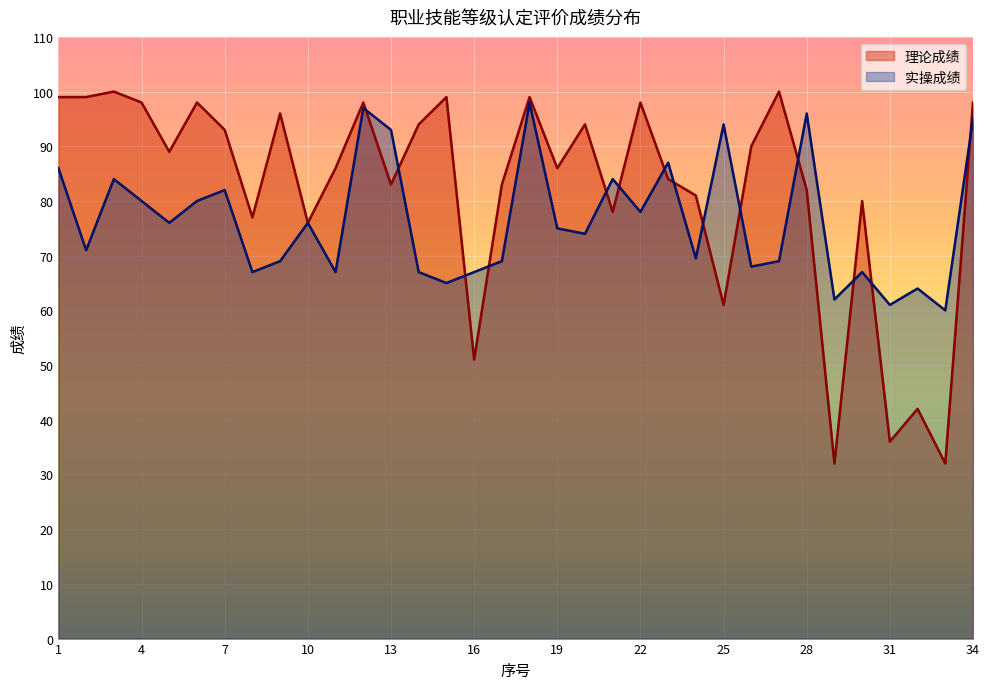

How many lines are shown in the chart?

2